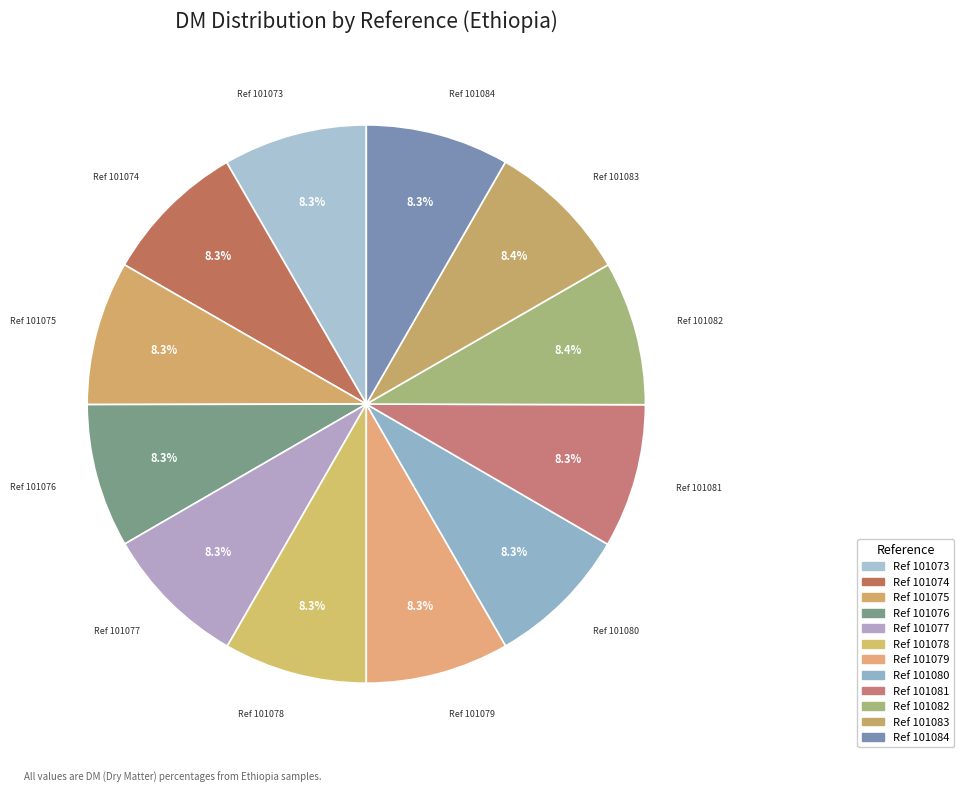

To the nearest percent, what is the average slice percentage?

8%